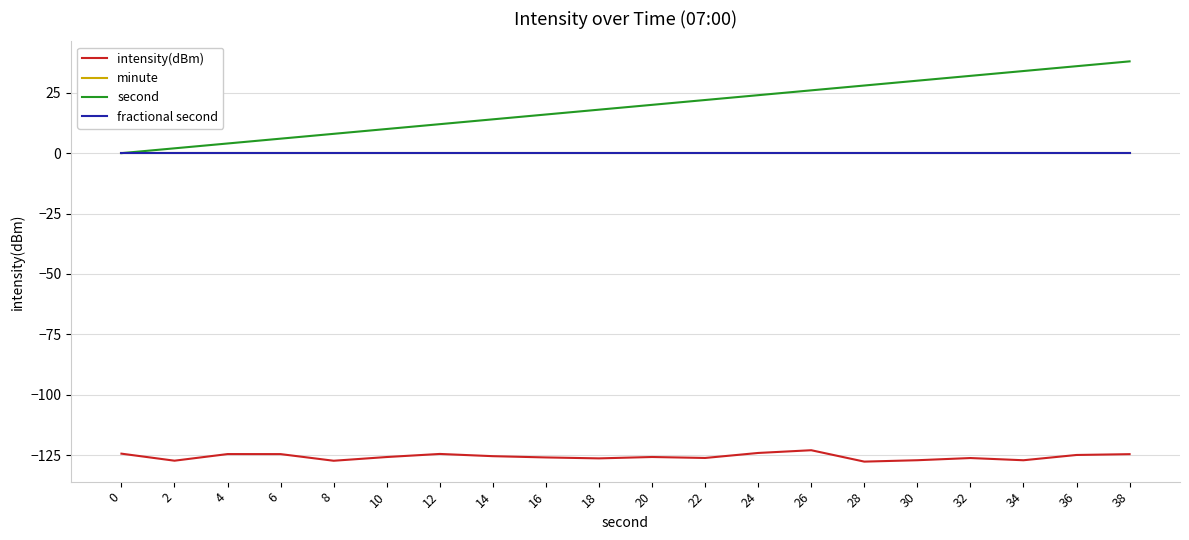

Rank the categories by minute value from lowest to highest.

0, 2, 4, 6, 8, 10, 12, 14, 16, 18, 20, 22, 24, 26, 28, 30, 32, 34, 36, 38